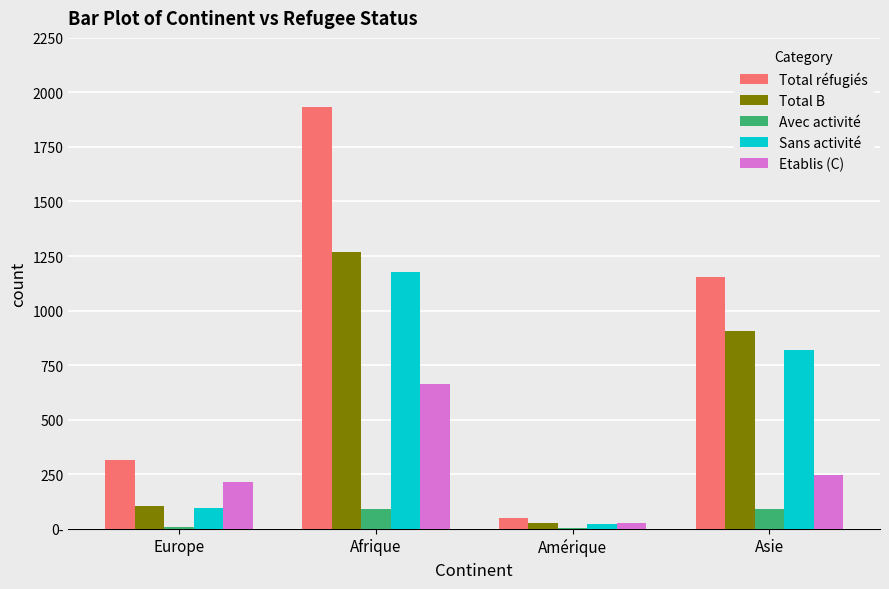

What is the label of the 1st bar from the right?

Asie